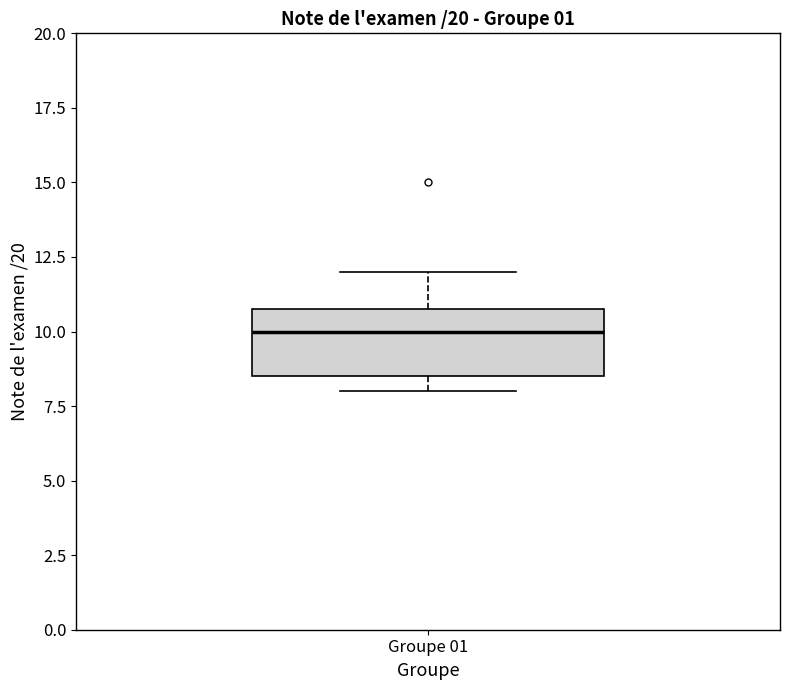

Where does the upper whisker of the box for Groupe 01 end on the y-axis? The values are not printed on the chart, so give them approximately, as read against the axis.

12.0